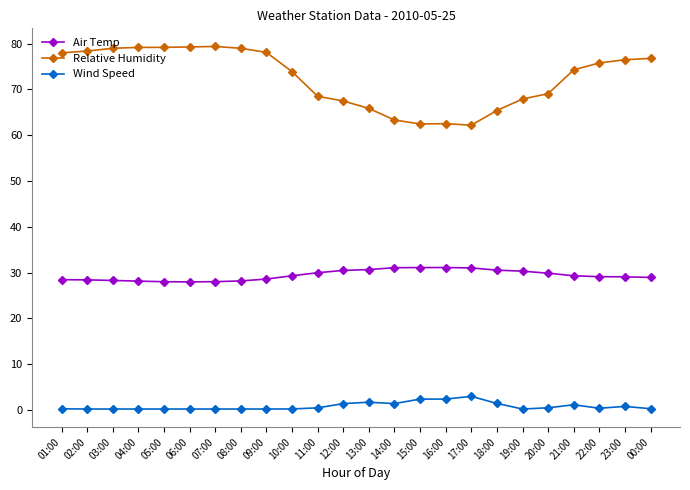

In Air Temp, how many points are higher than both neighbors (excluding endpoints)?

1